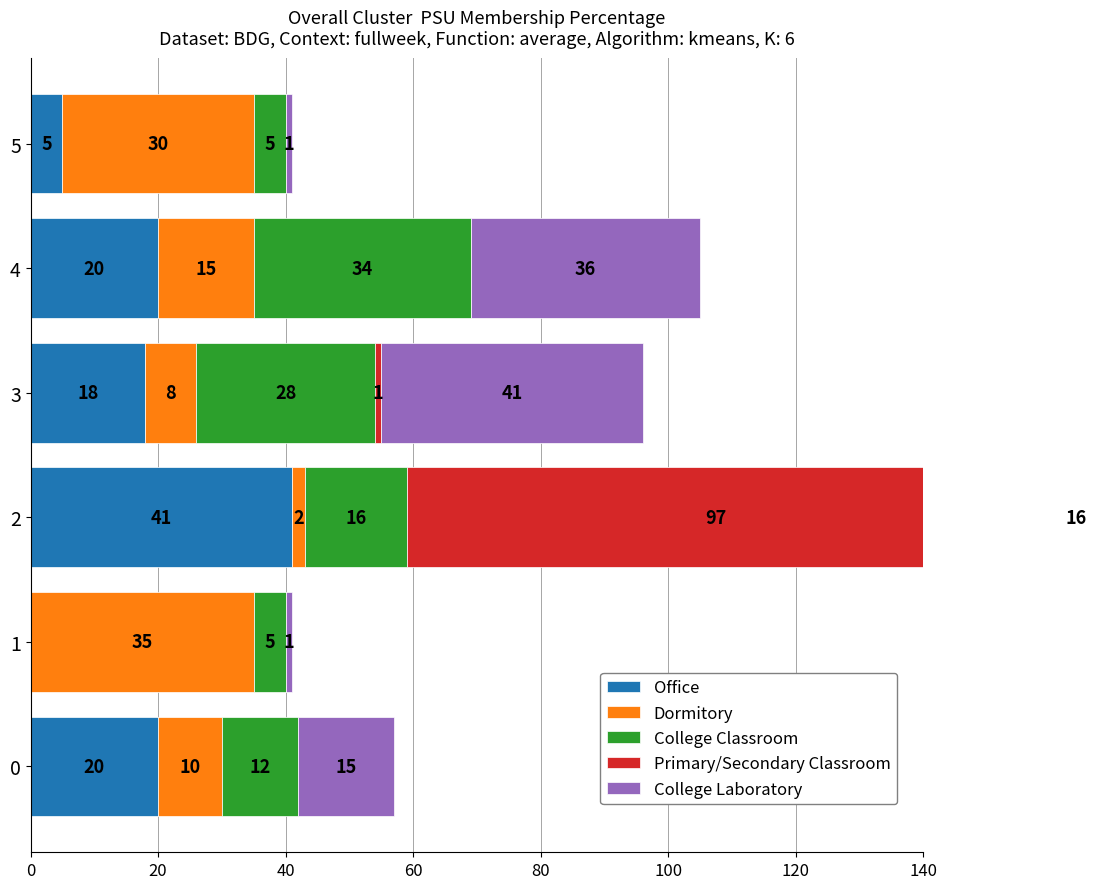

What is the difference between the maximum and minimum values in the College Classroom series?

29